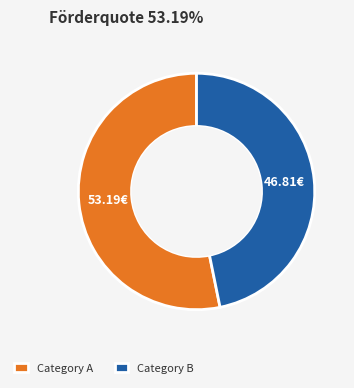

Which slice represents more than half of the pie?

Category A